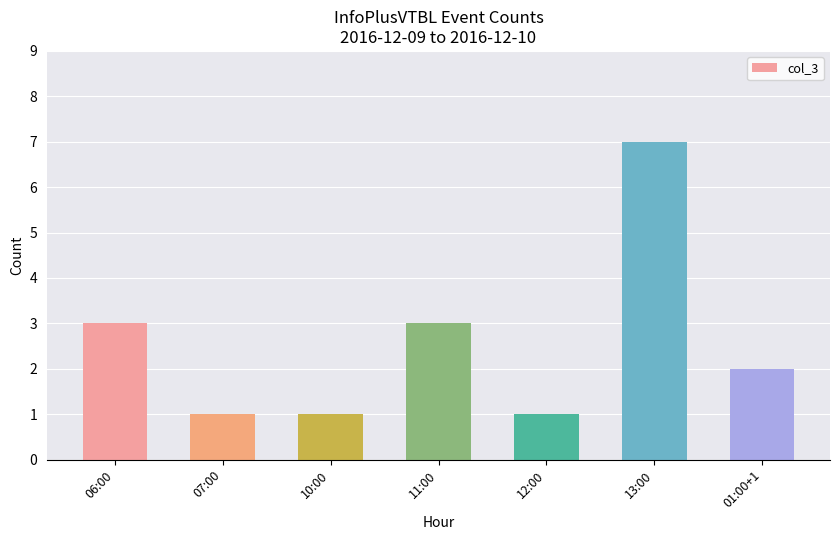

The chart shows a value of 1 at 10:00. True or false?

True